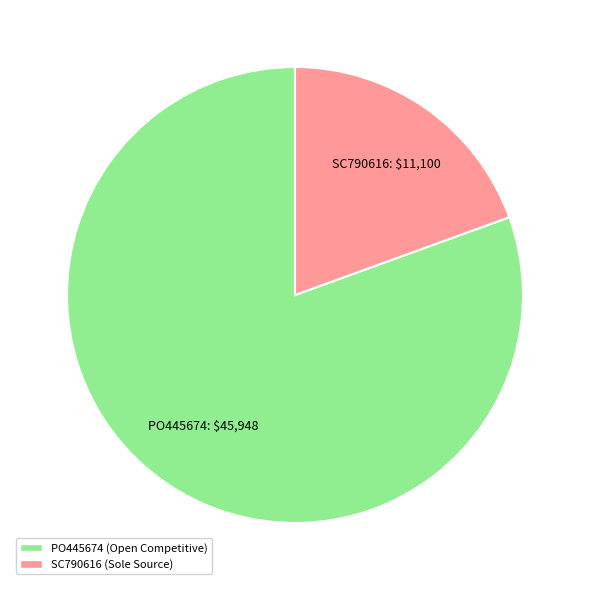

Rank the categories by value from highest to lowest.

PO445674, SC790616